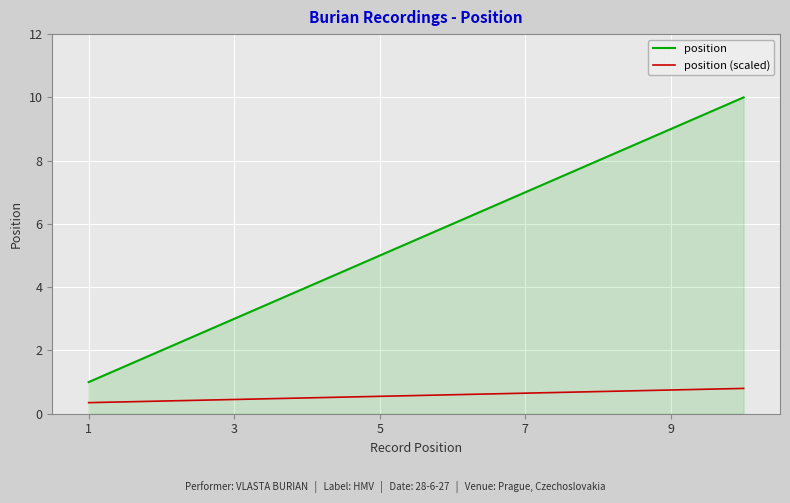

Which series has the largest total across all categories?

position